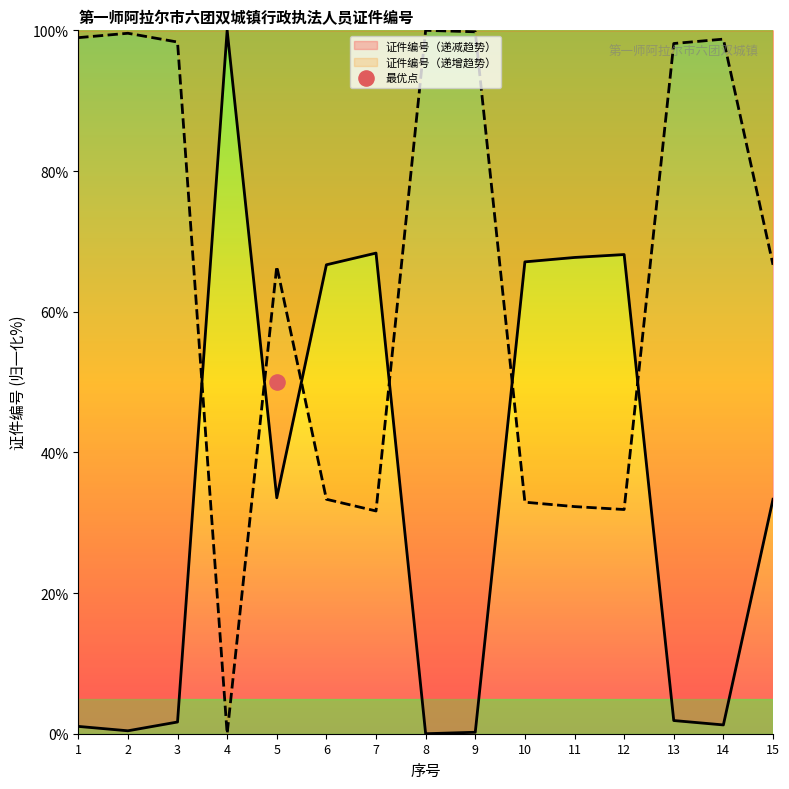

Which has a higher value, 8 or 10?

10